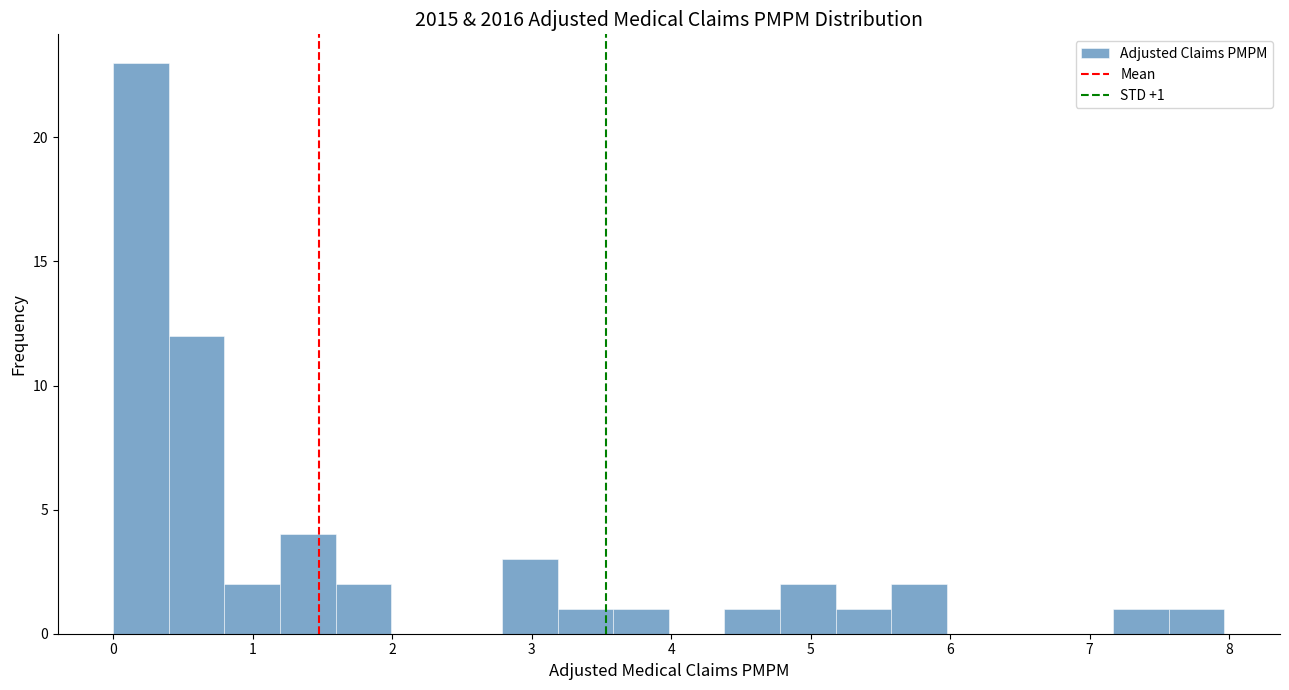

Around what value on the x-axis is the tallest bar? Give the approximate position of its centre, as read against the axis.

0.2